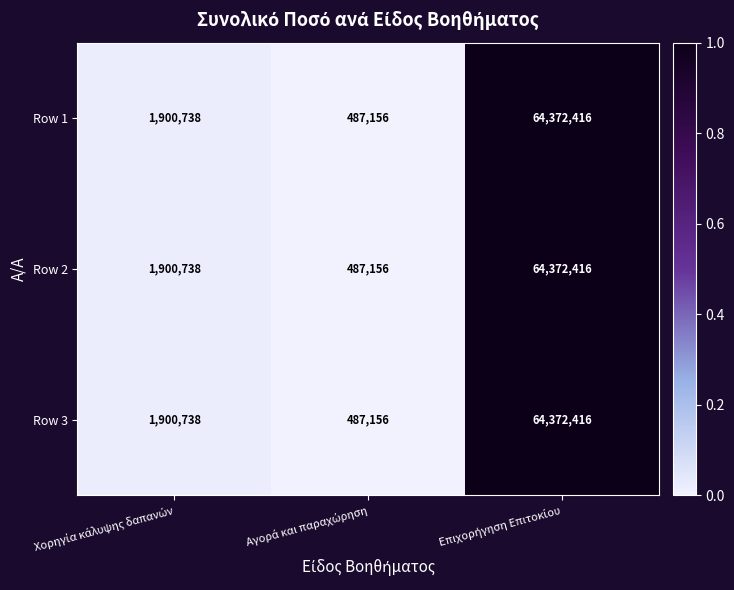

Reading left to right, list all the values displayed in this chart.

Row 1: 1900738	487156	64372416
Row 2: 1900738	487156	64372416
Row 3: 1900738	487156	64372416